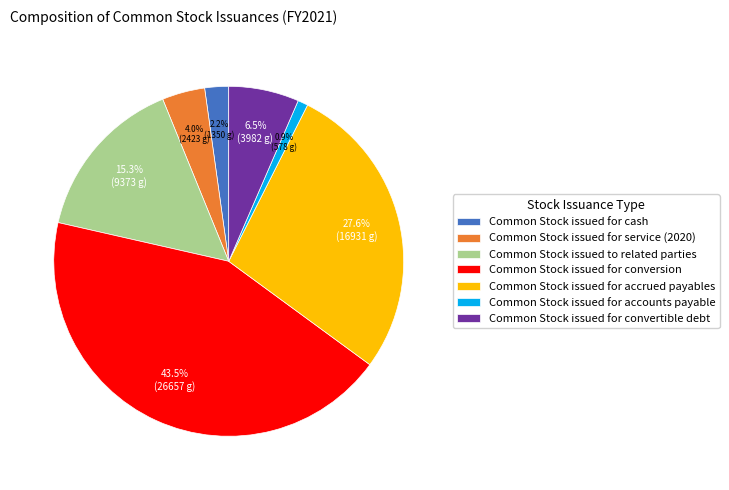

Is there a majority slice in this chart?

No